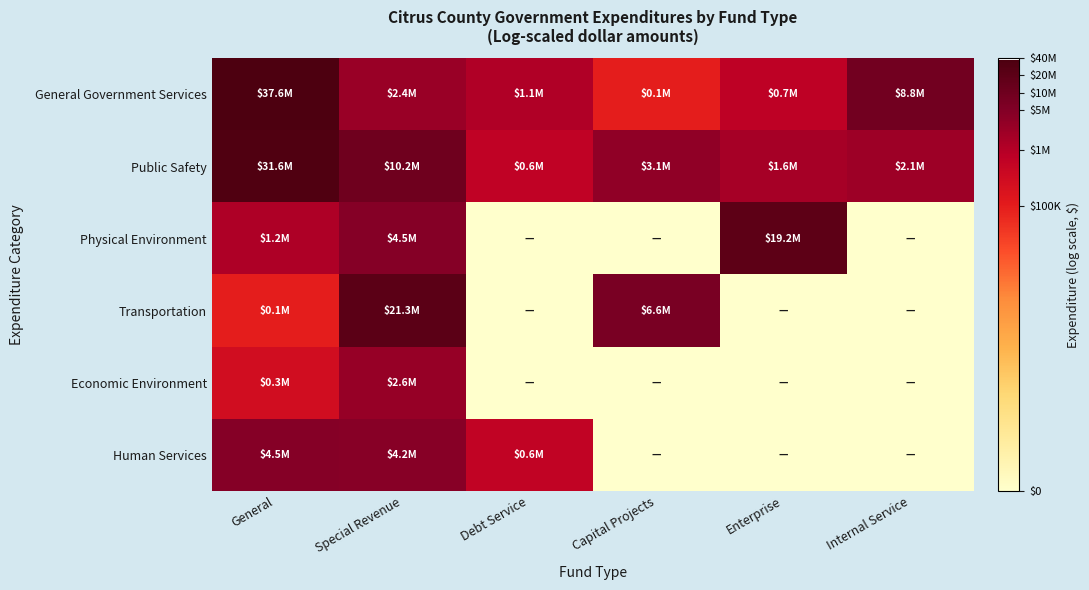

What is the total value across all series at General?

88.0